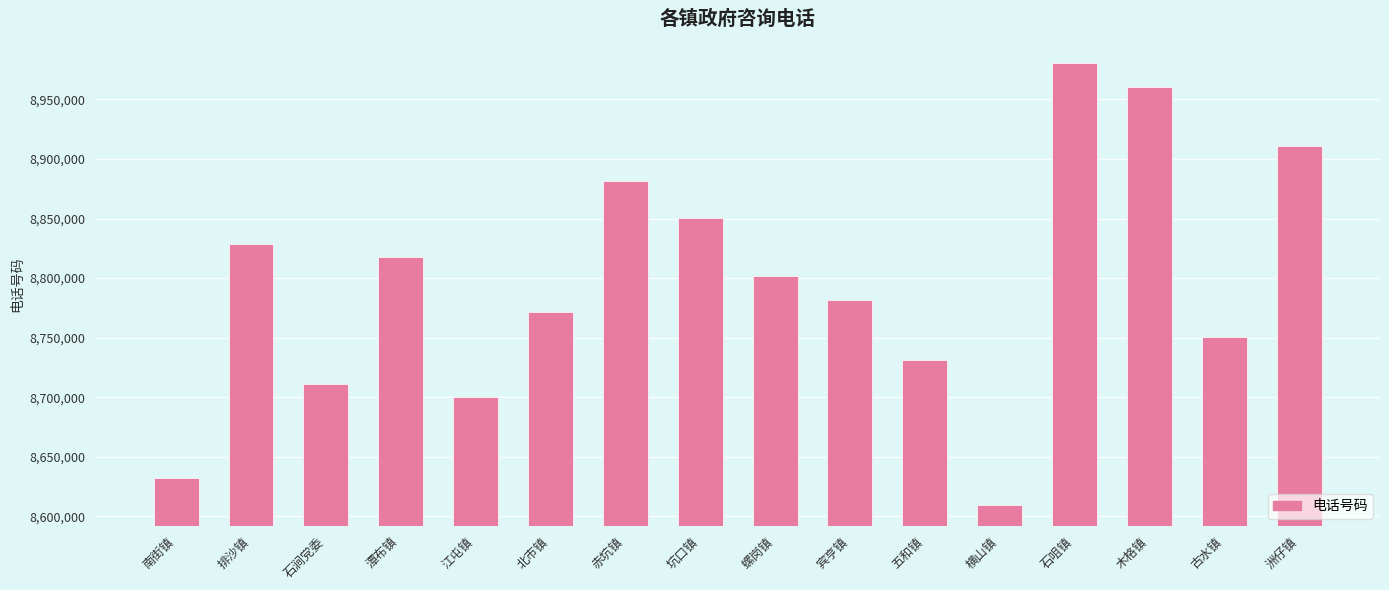

Reading left to right, transcribe all the data shown in this chart.

8632226	8828388	8711296	8817388	8700288	8771338	8881208	8850398	8801388	8781238	8731213	8609388	8980283	8960338	8750238	8911218